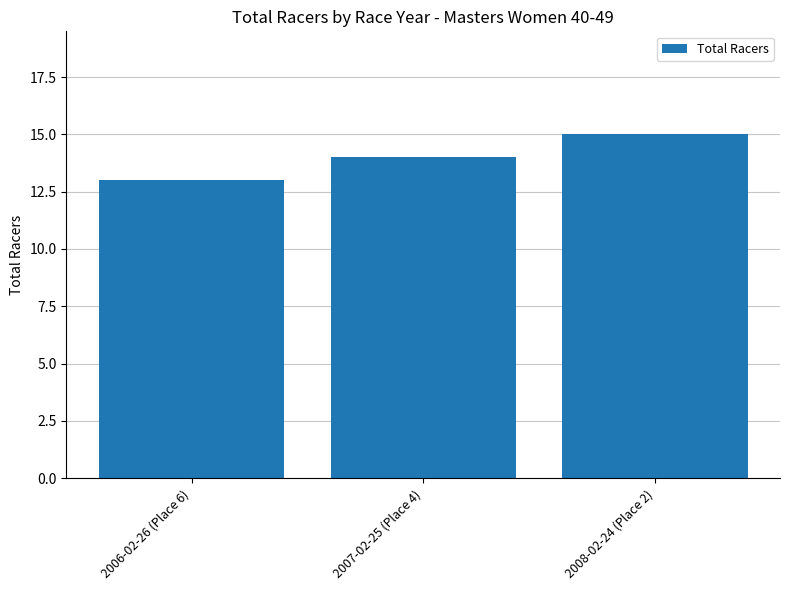

Reading right to left, transcribe all the data shown in this chart.

15	14	13